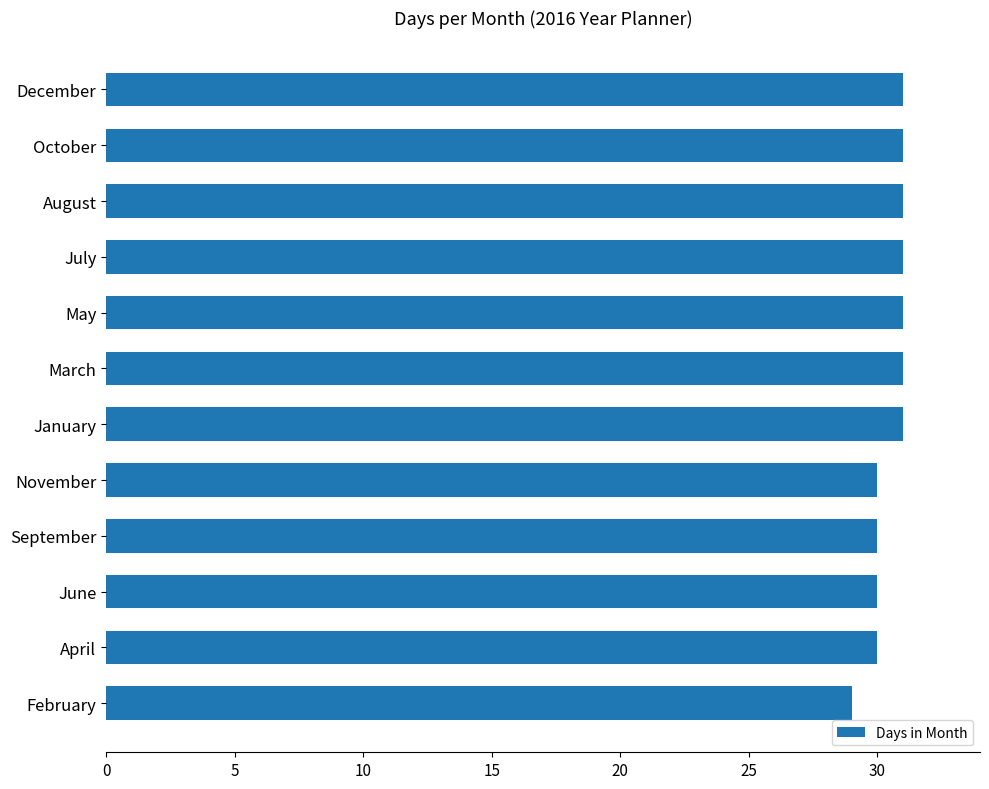

Between March and September, which is larger?

March